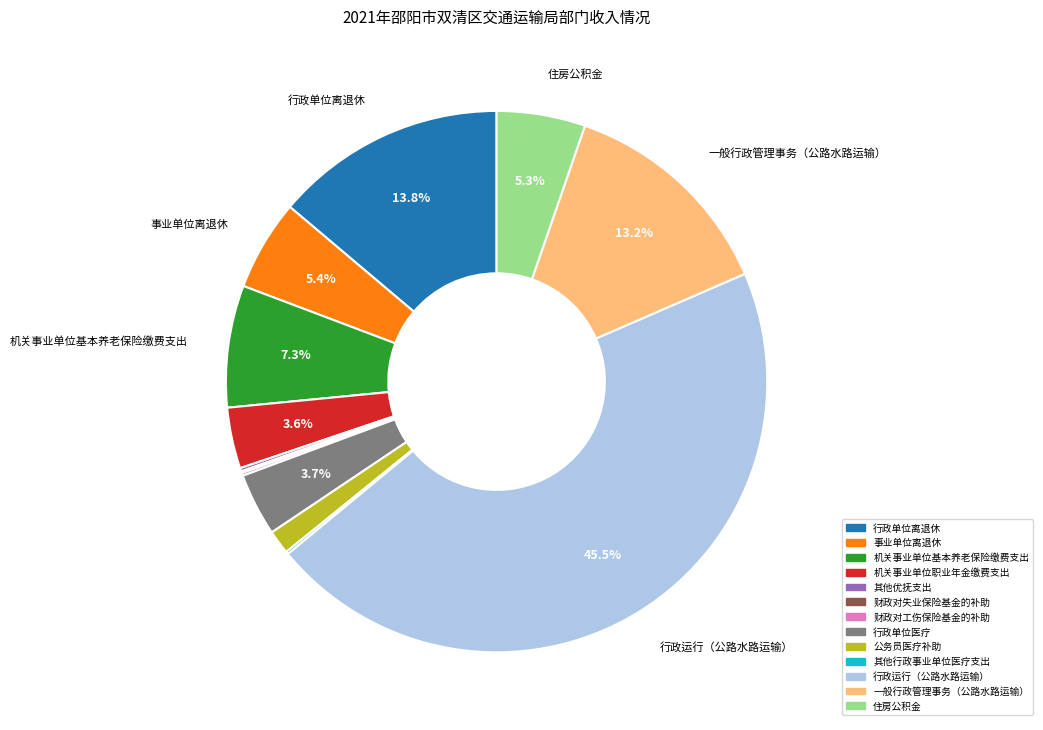

To the nearest percent, what portion does 机关事业单位基本养老保险缴费支出 represent?

7%